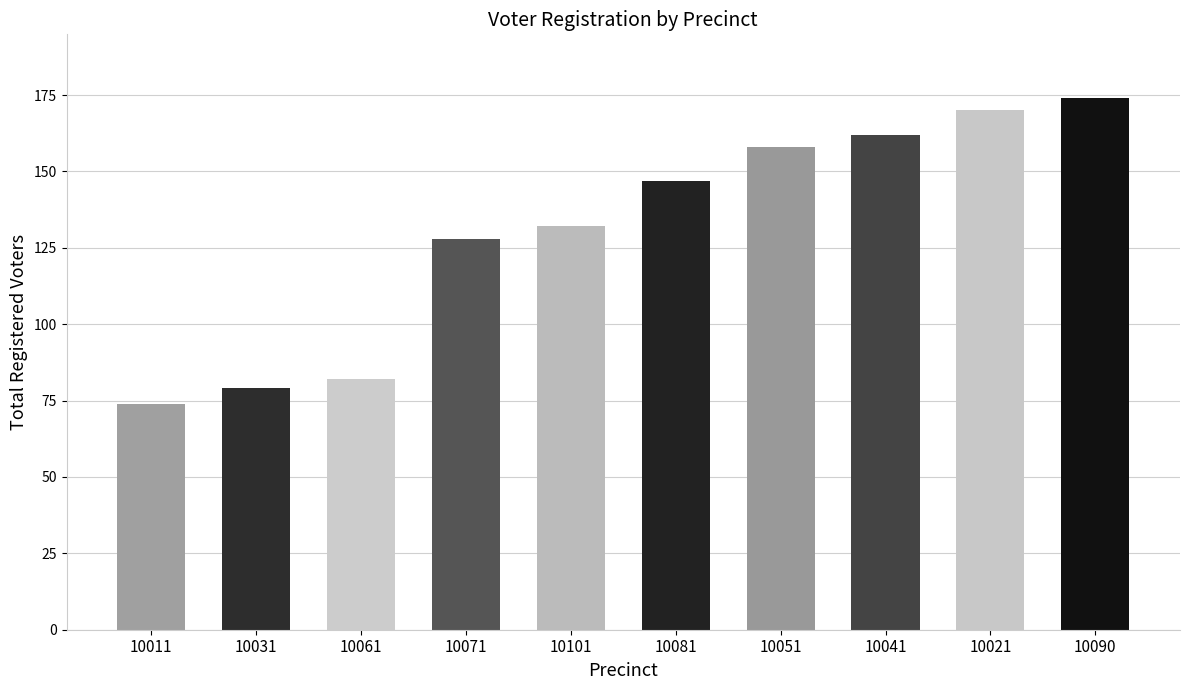

What position from the left is 10011?

1